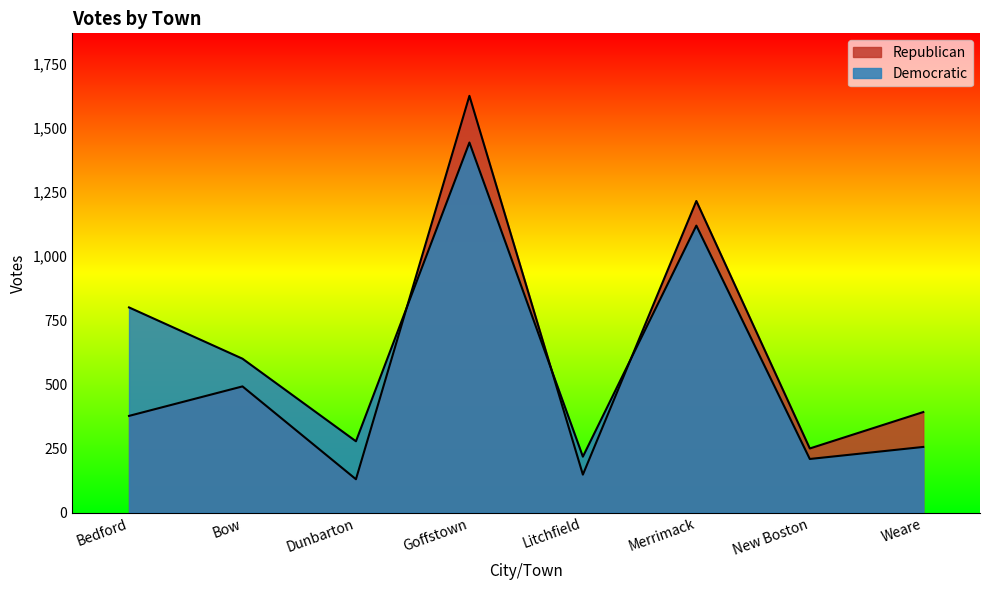

Does the chart display data point markers on the line(s)?

No